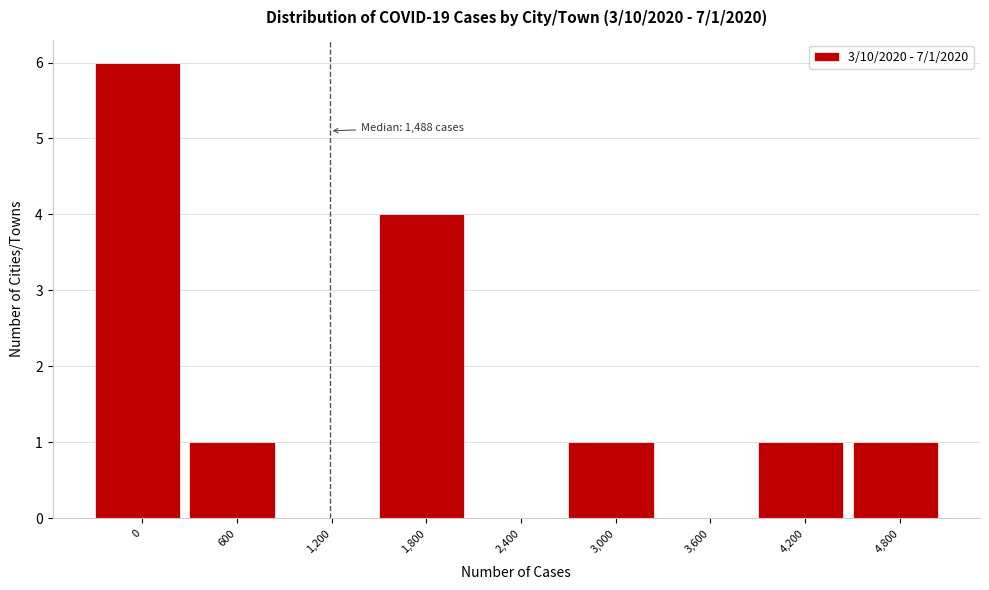

Reading left to right, what are all the values shown in this chart?

0=6	600=1	1,200=0	1,800=4	2,400=0	3,000=1	3,600=0	4,200=1	4,800=1